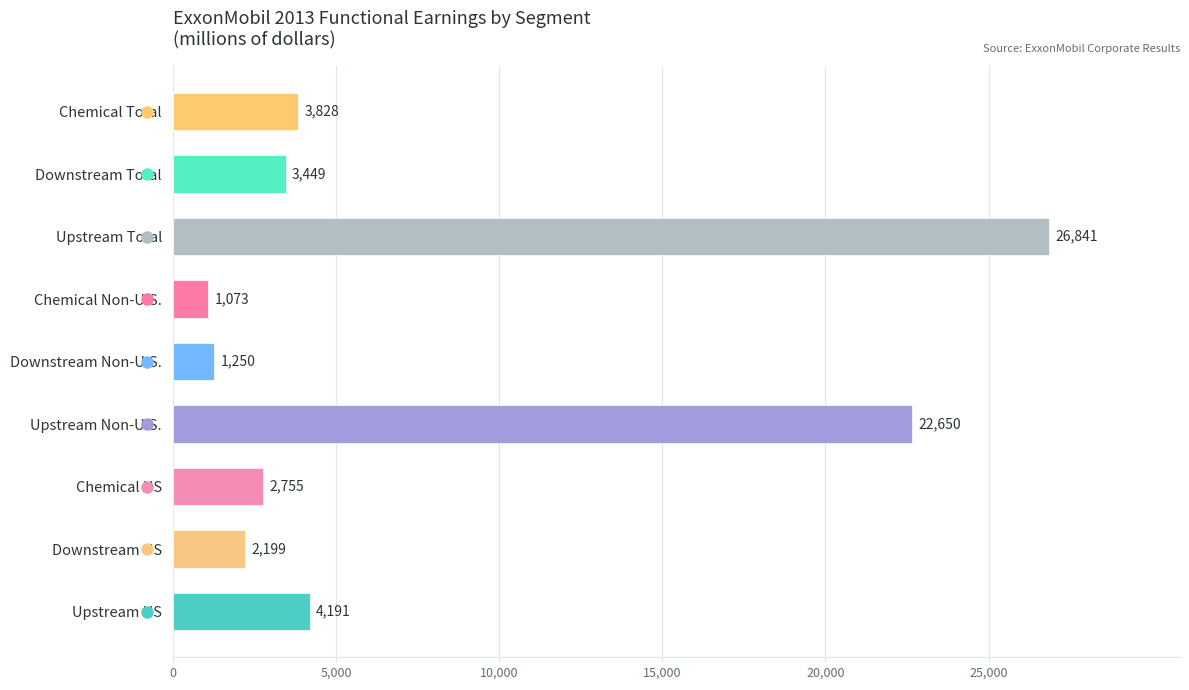

Which label corresponds to the largest value in the chart?

Upstream Total